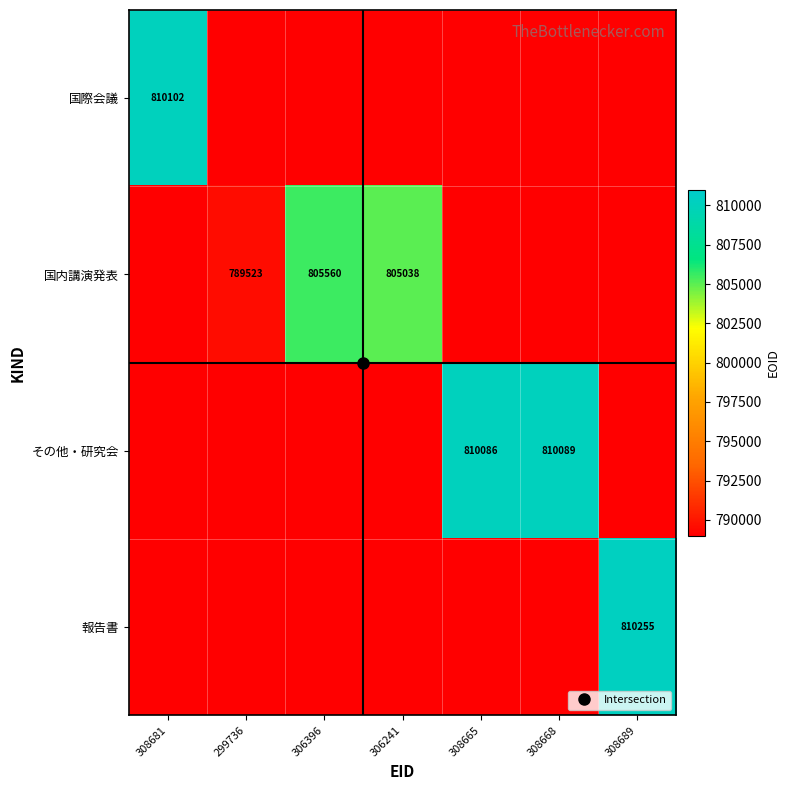

Which series has the largest range (max minus min)?

国際会議